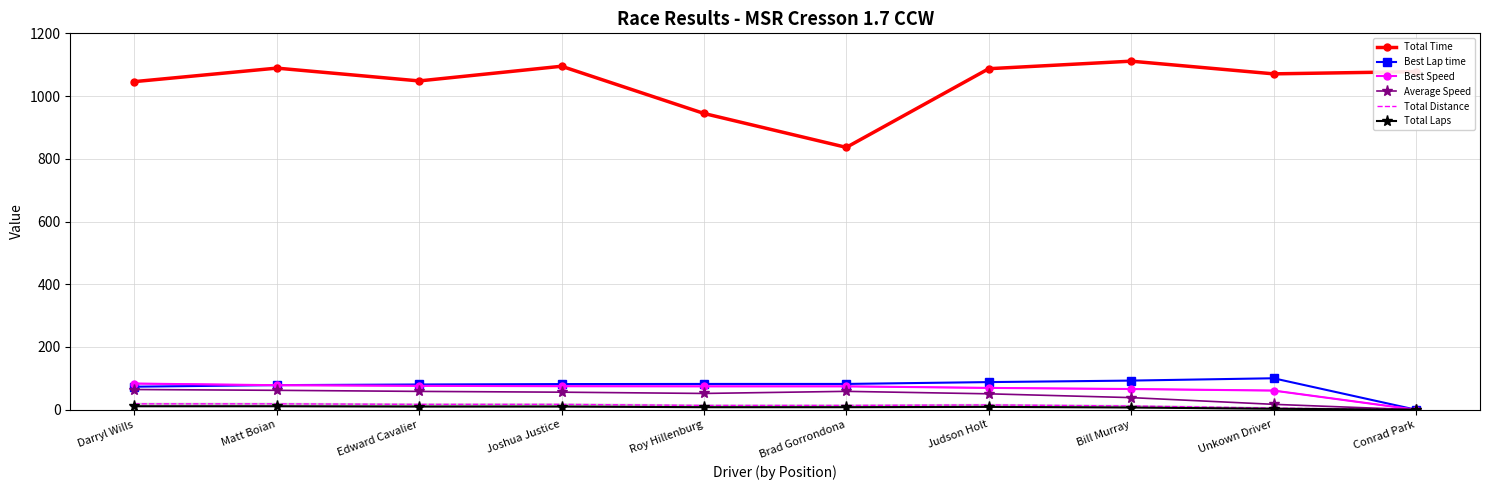

What is the average value of the Total Laps series?

7.7